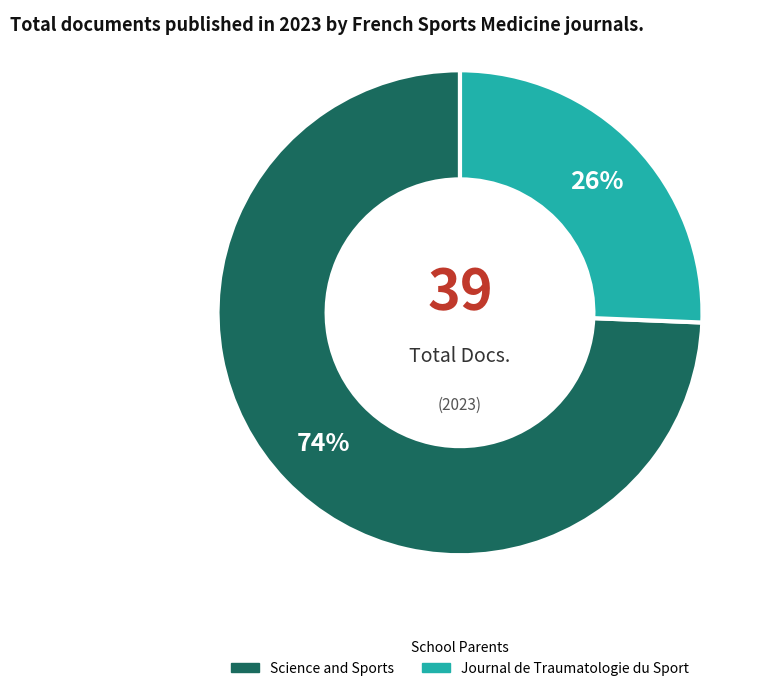

To the nearest percent, what is the average slice percentage?

50%